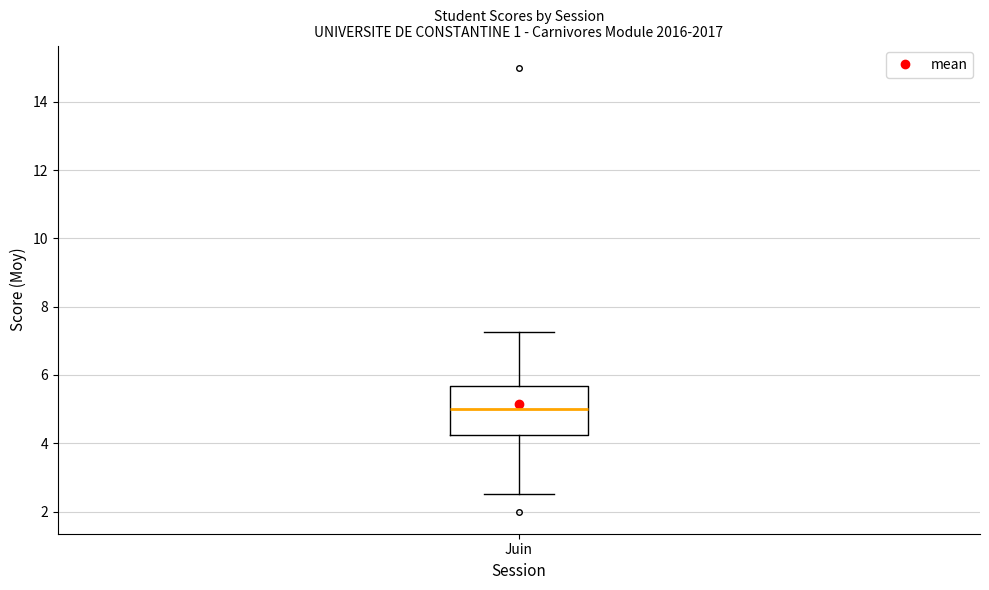

Transcribe this box plot: give where the median line is, the range the box spans, and where the two whiskers end, as read against the y-axis. The values are not printed on the chart, so give them approximately, as read against the axis.

median 5.0, box 4.2 to 5.6, whiskers 2.6 to 7.2